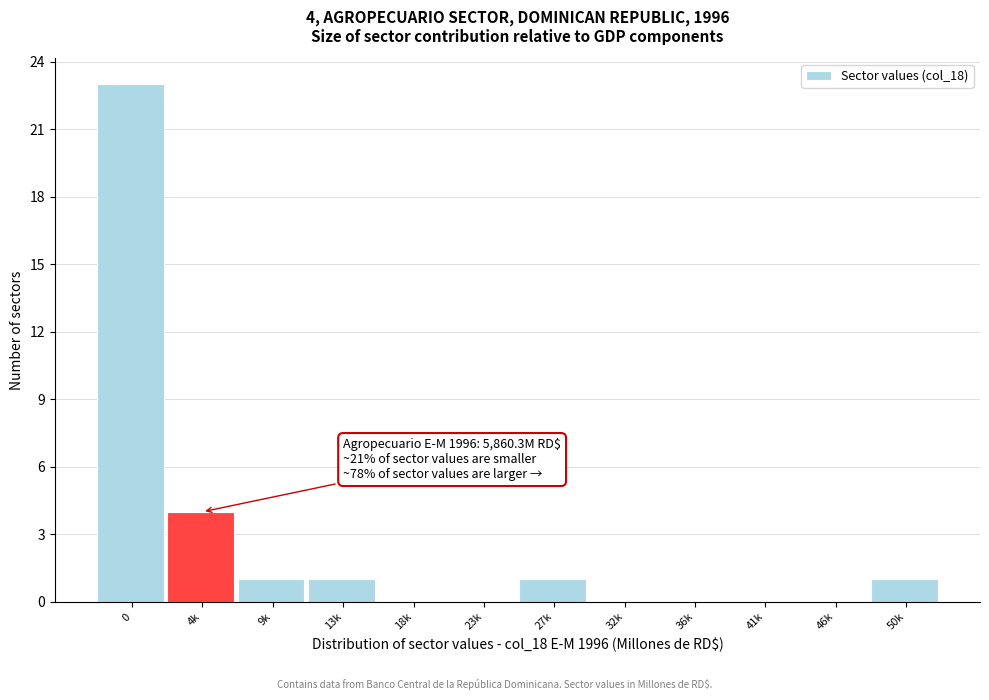

Reading left to right, list all the values displayed in this chart.

0=23	4k=4	9k=1	13k=1	18k=0	23k=0	27k=1	32k=0	36k=0	41k=0	46k=0	50k=1